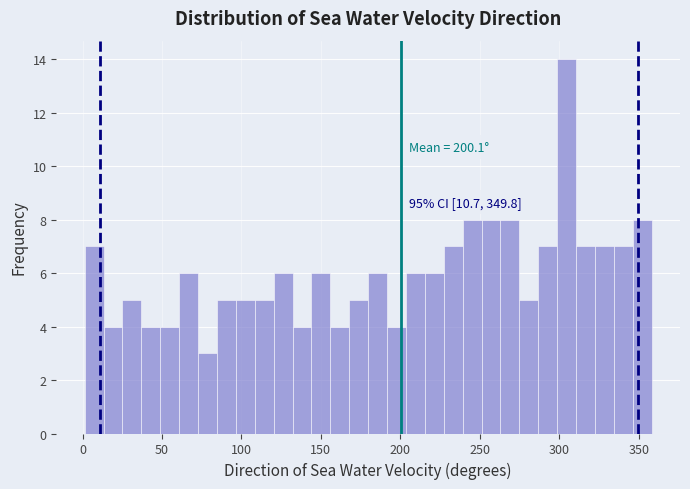

Read against the x-axis, roughly where is the centre of the tallest bar?

305